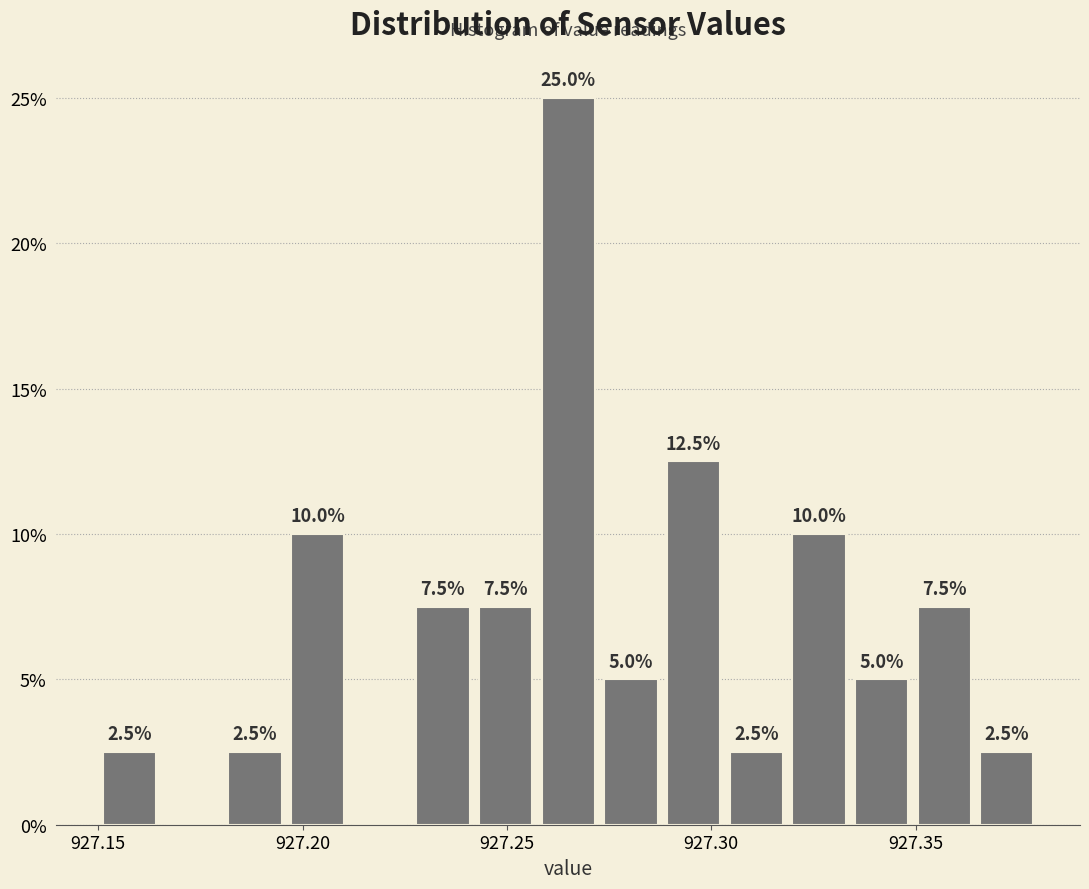

Read against the x-axis, roughly where is the centre of the tallest bar?

927.265